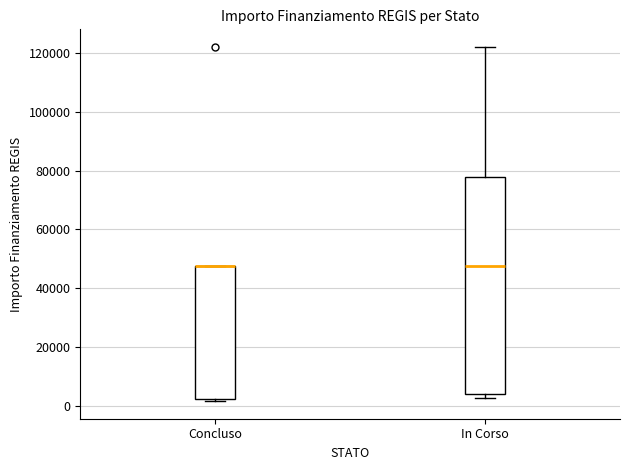

Which box is the tallest, from its lower edge to its upper edge?

In Corso